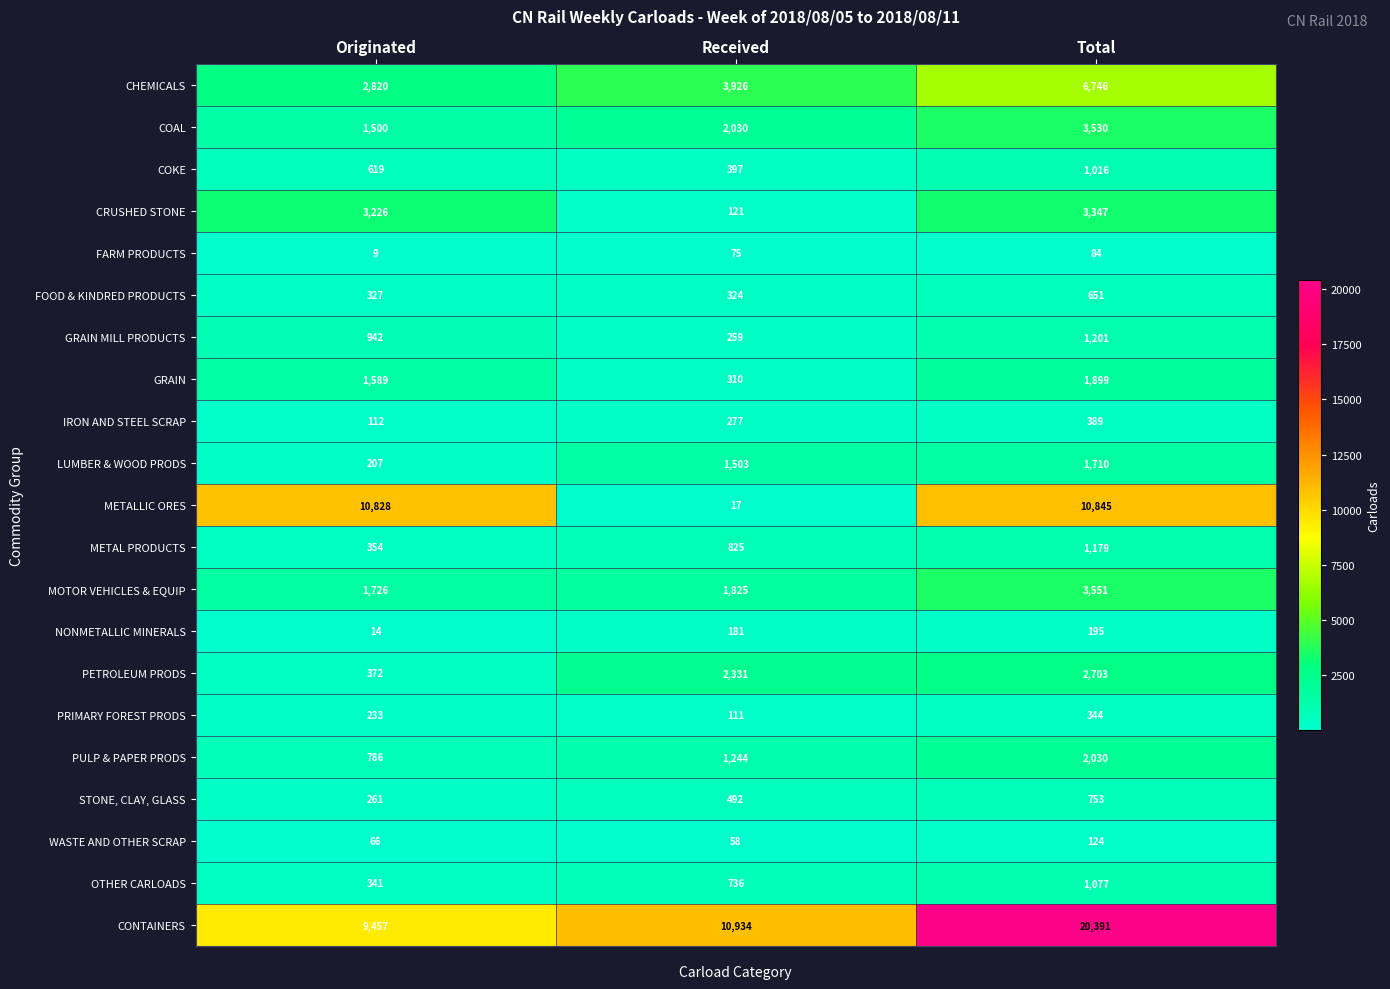

What is the maximum value shown in the chart?

20391